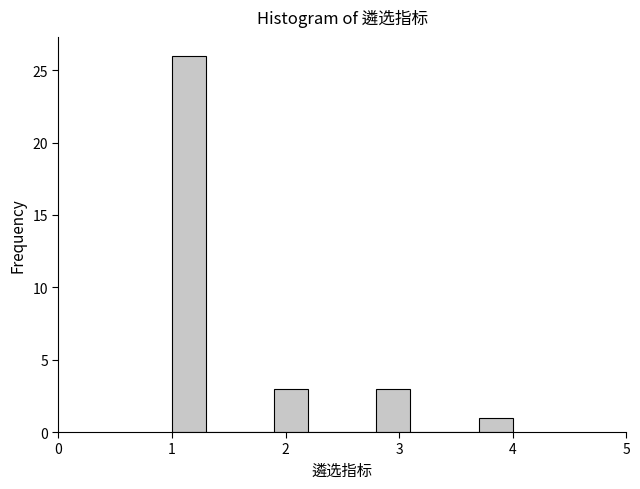

Around what value on the x-axis is the tallest bar? Give the approximate position of its centre, as read against the axis.

1.2